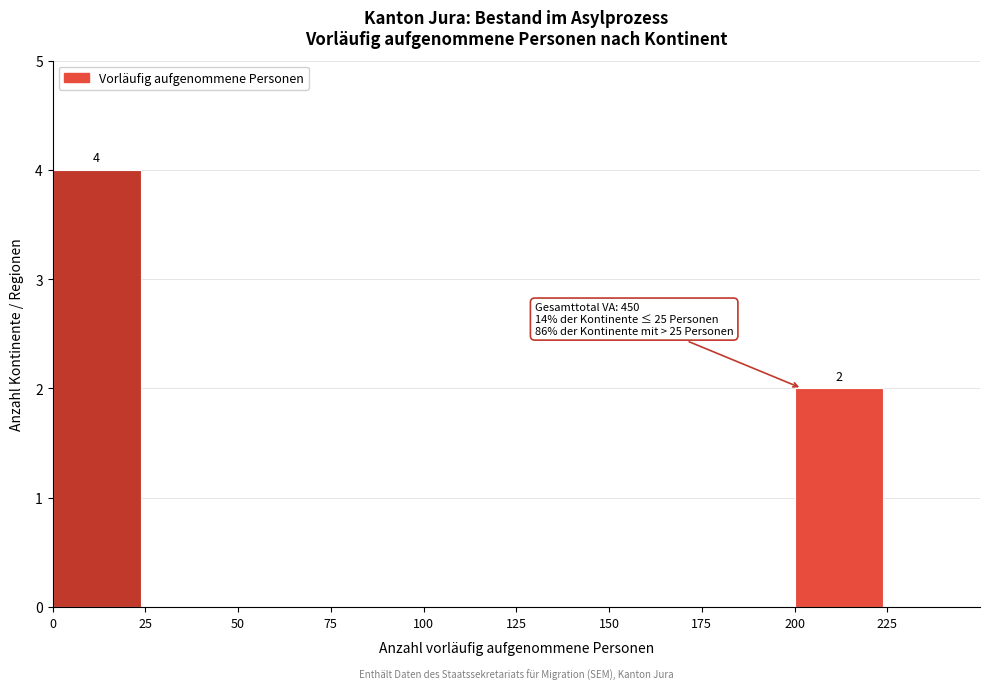

Over which range of the x-axis is the bar tallest?

0 to 25